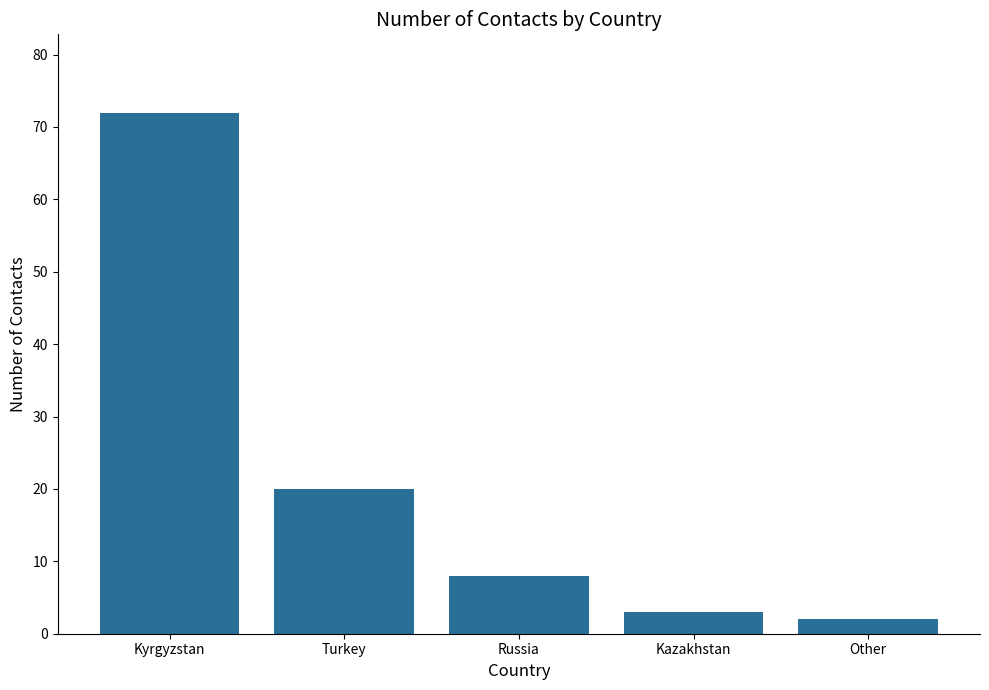

What is the difference between the values at Kazakhstan and Russia?

5